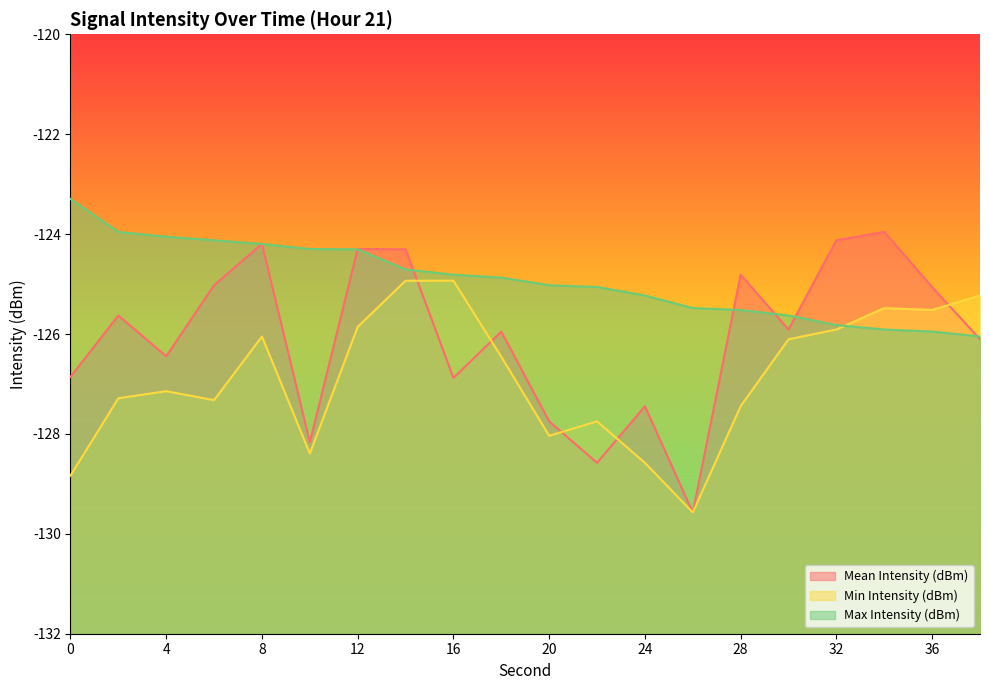

Which series changed the most between 0 and 2?

Min Intensity (dBm)